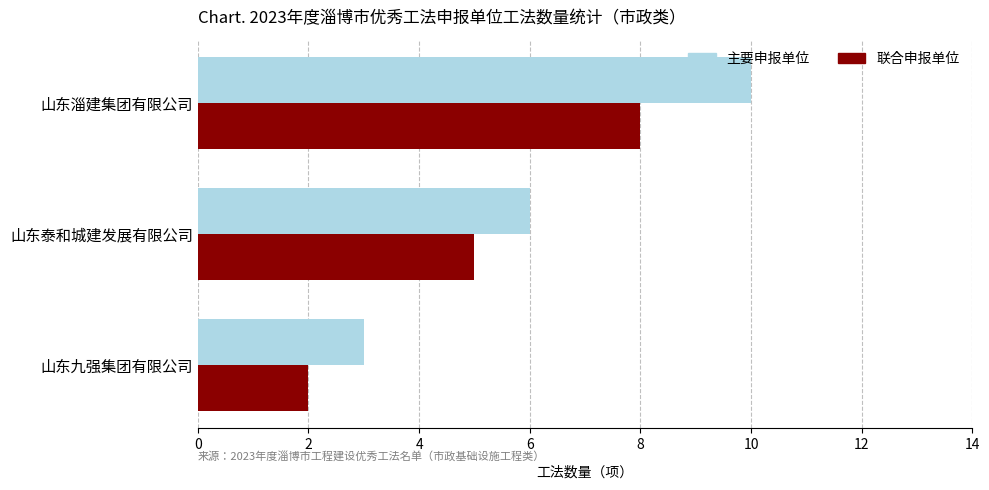

Which series has the widest spread of values?

主要申报单位